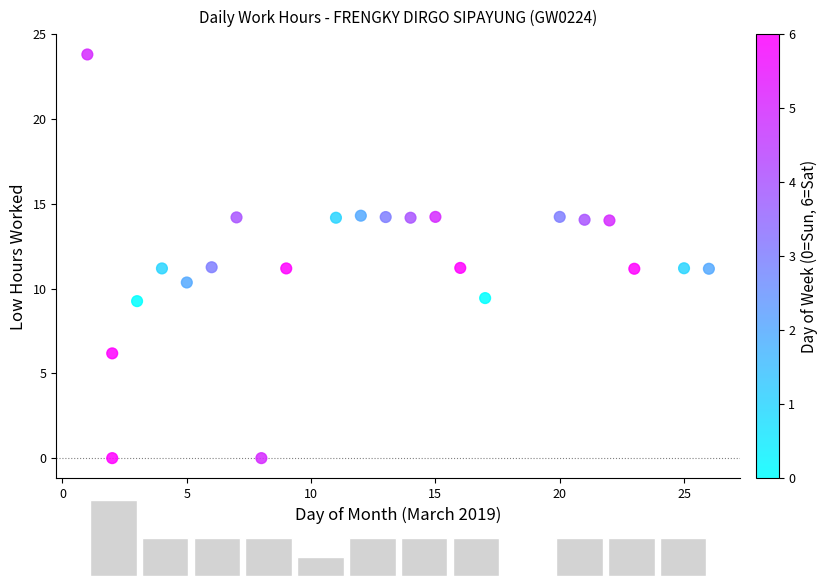

What is the range of X values (max minus min)?

25.0